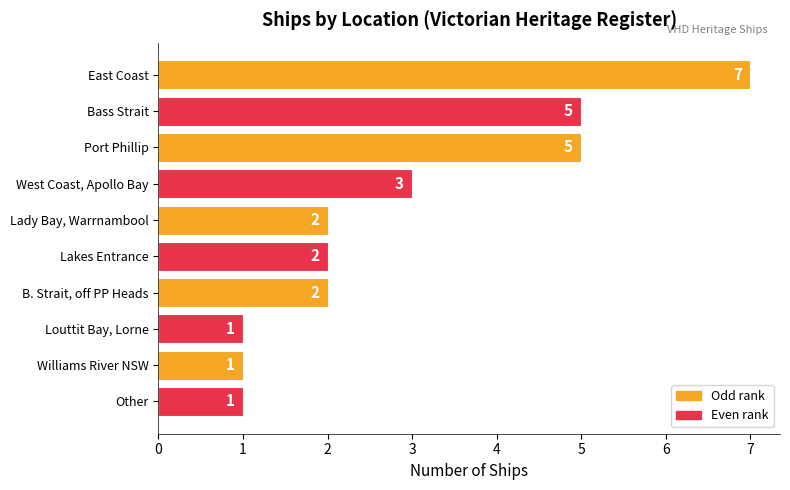

How many bars are there in total?

10